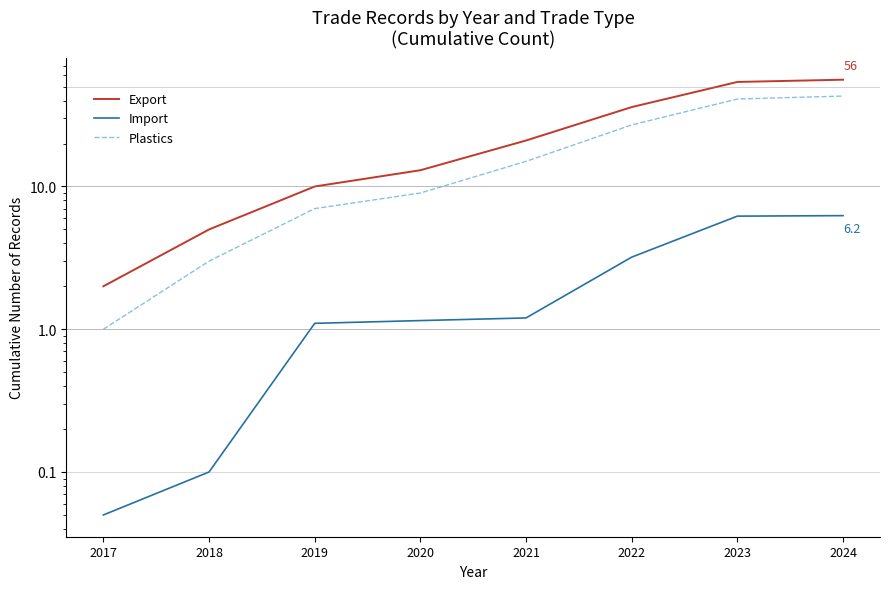

Count the number of categories in the chart.

8